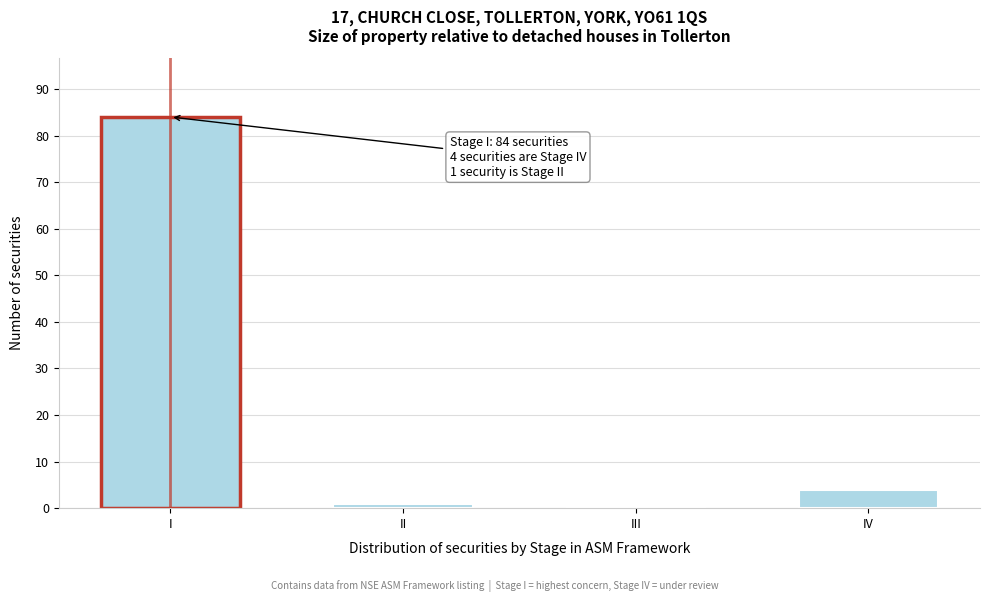

Reading right to left, transcribe all the data shown in this chart.

IV=4	III=0	II=1	I=84